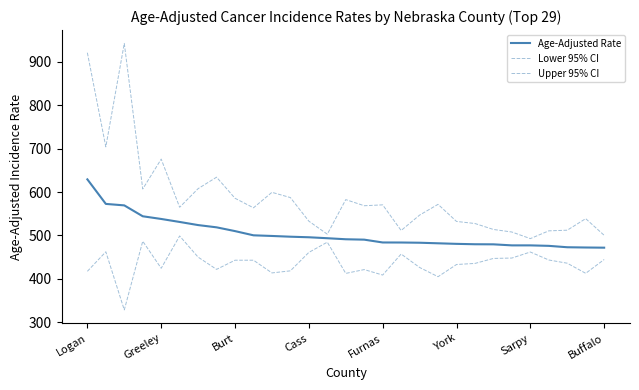

What is the value of the Lower 95% CI point at the 4th from the left?

486.6